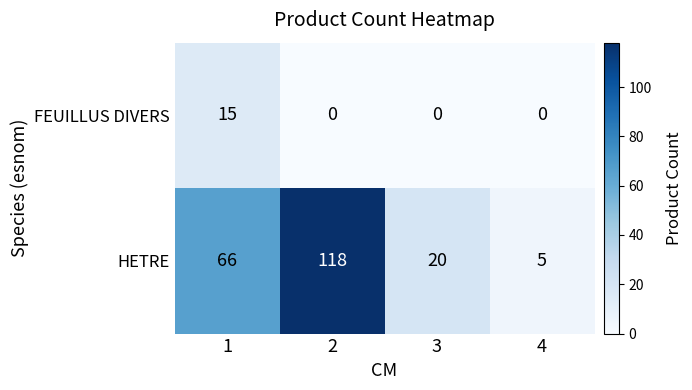

What is the total value across all series at 4?

5